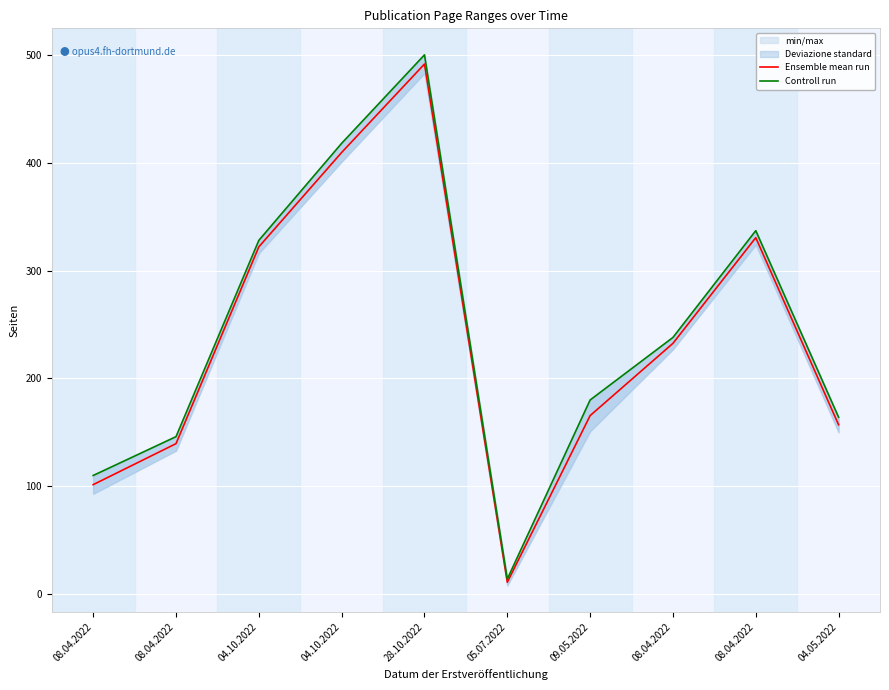

What is the label of the 9th point from the right?

08.04.2022